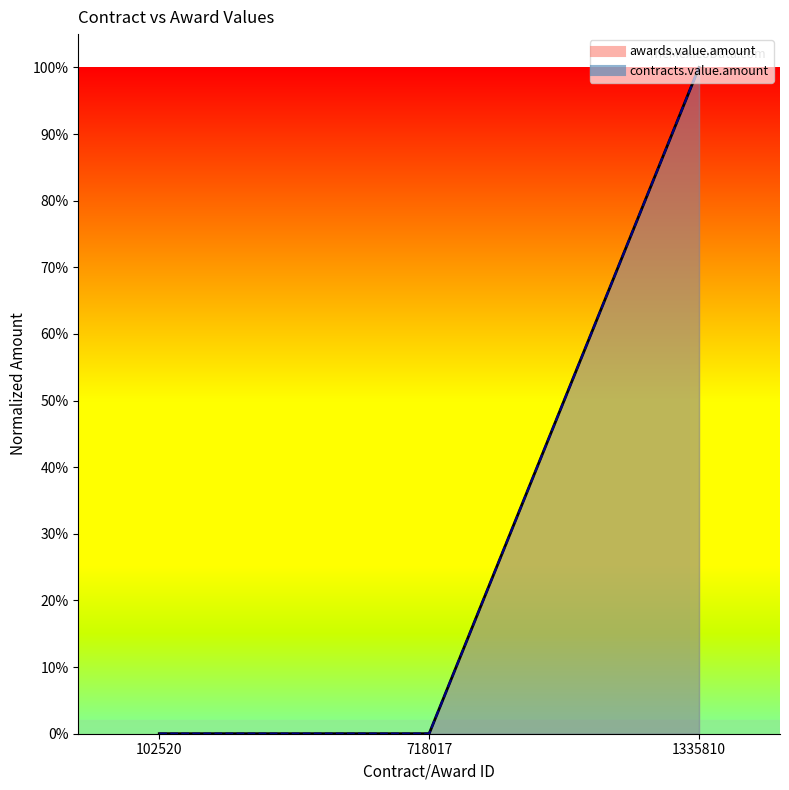

Reading right to left, extract all data points from this chart.

awards.value.amount: 1335810=1.0	718017=0.0	102520=0.0
contracts.value.amount: 1335810=1.0	718017=0.0	102520=0.0